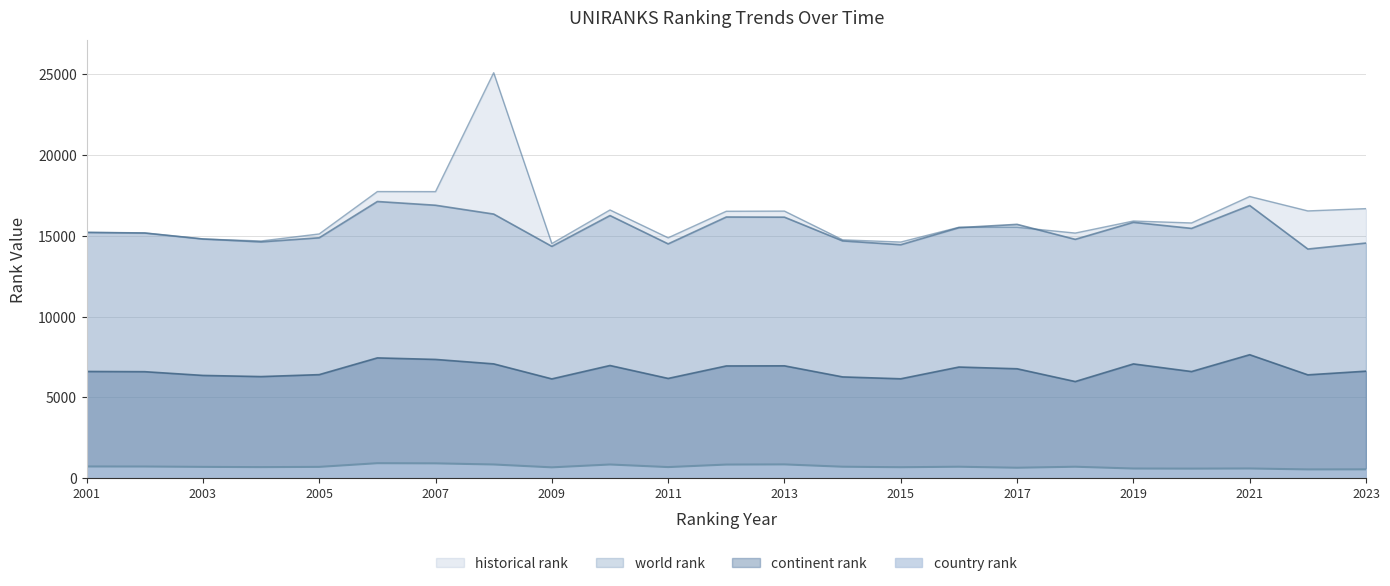

What is the difference between the historical rank values at 2005 and 2019?

800.0